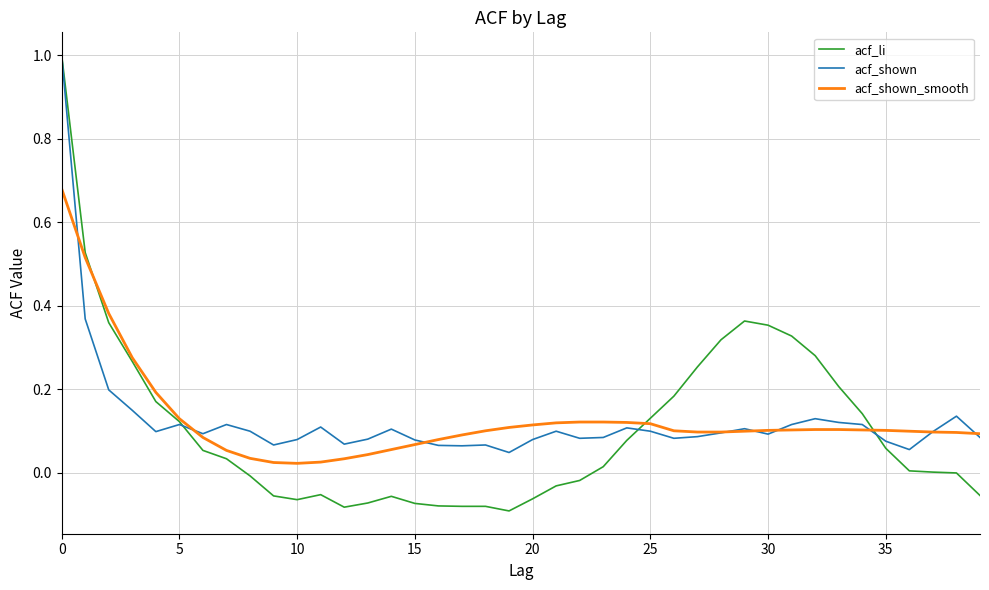

What is the greatest value displayed?

1.0